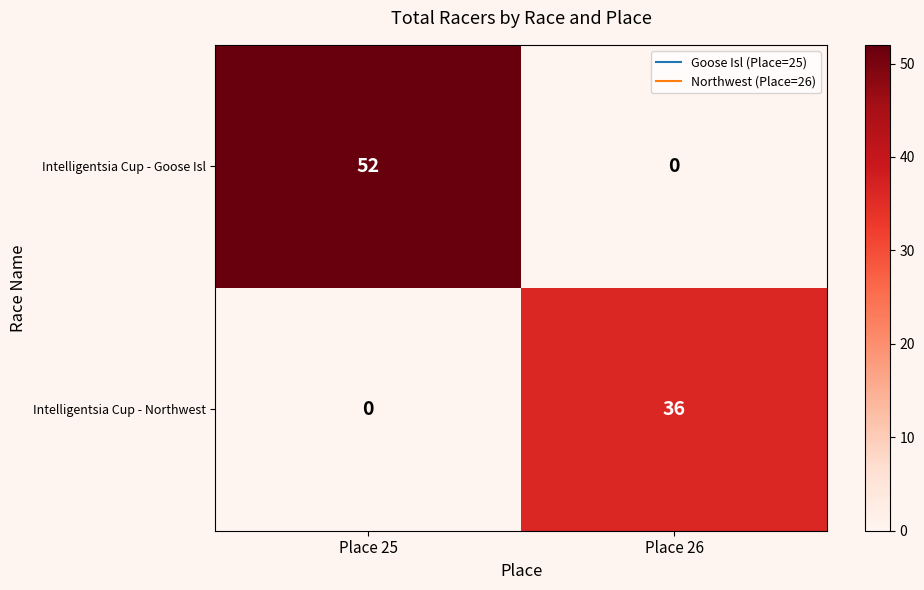

Count the number of data series in this chart.

2